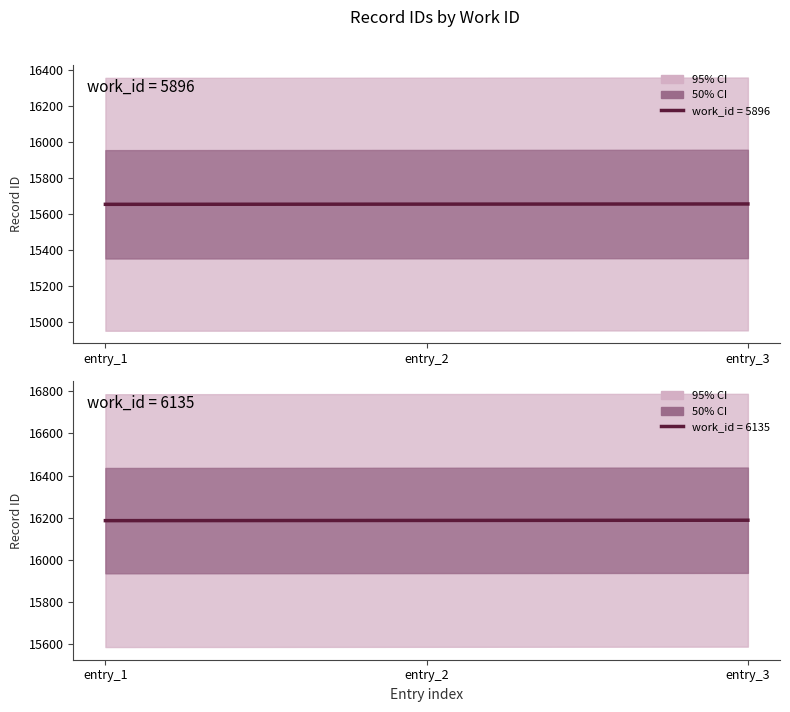

Which category has the highest value in the work_5896 series?

entry_3